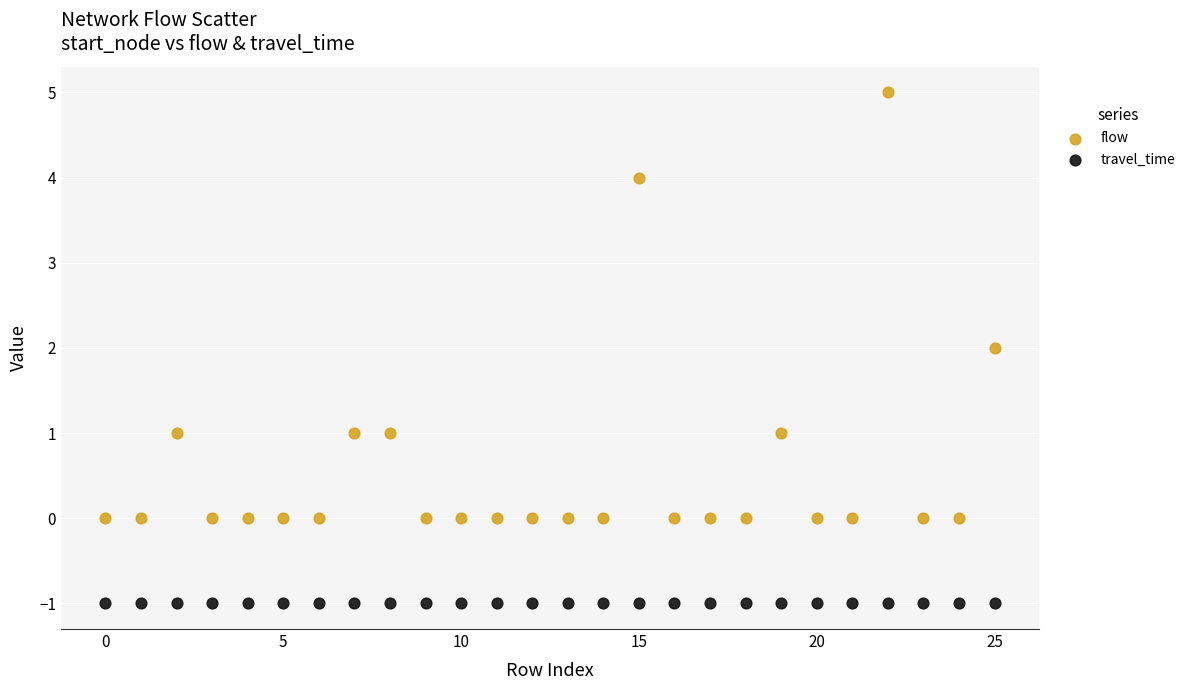

Which series contains the highest Y value?

flow